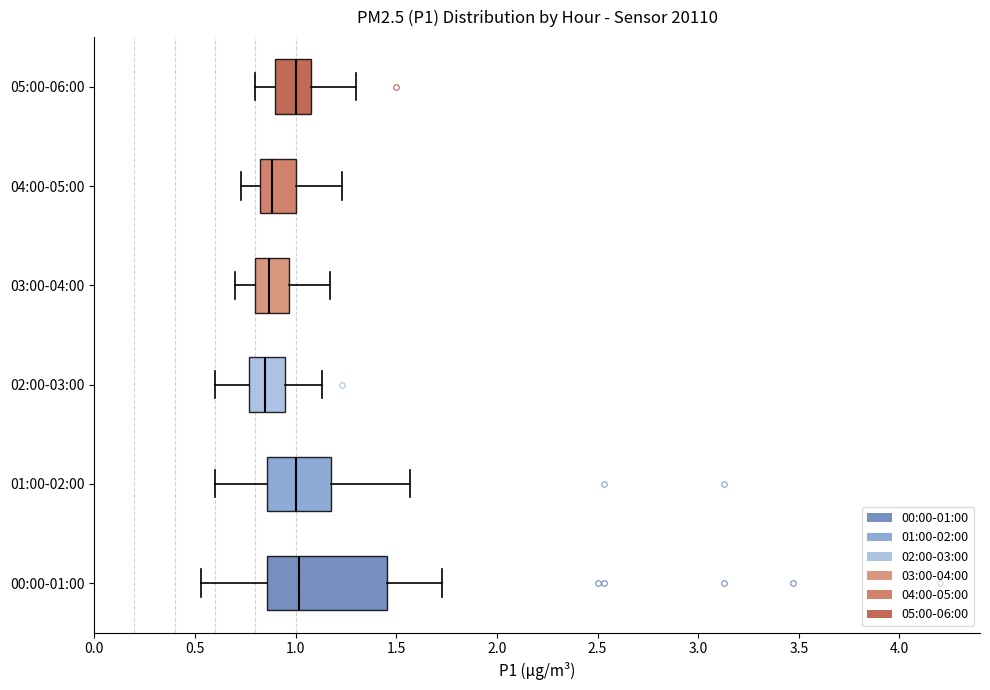

Where does the median line of the box for 05:00-06:00 sit on the x-axis? The values are not printed on the chart, so give them approximately, as read against the axis.

1.00